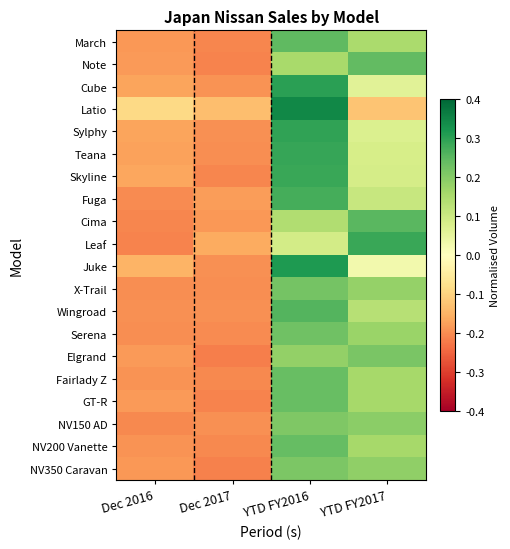

Rank the series by their maximum value, from highest to lowest.

Latio, Juke, Cube, Sylphy, Teana, Skyline, Leaf, Fuga, Wingroad, Cima, March, Note, NV200 Vanette, GT-R, Fairlady Z, Serena, X-Trail, Elgrand, NV350 Caravan, NV150 AD